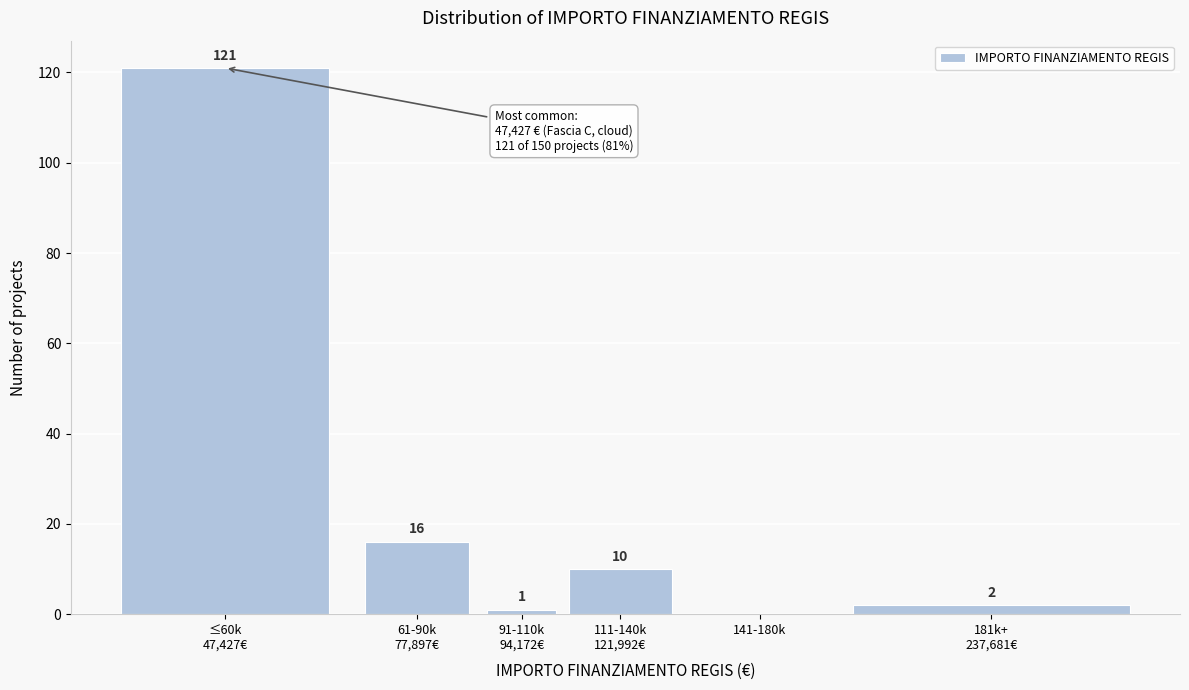

What is the sum of all values?

150